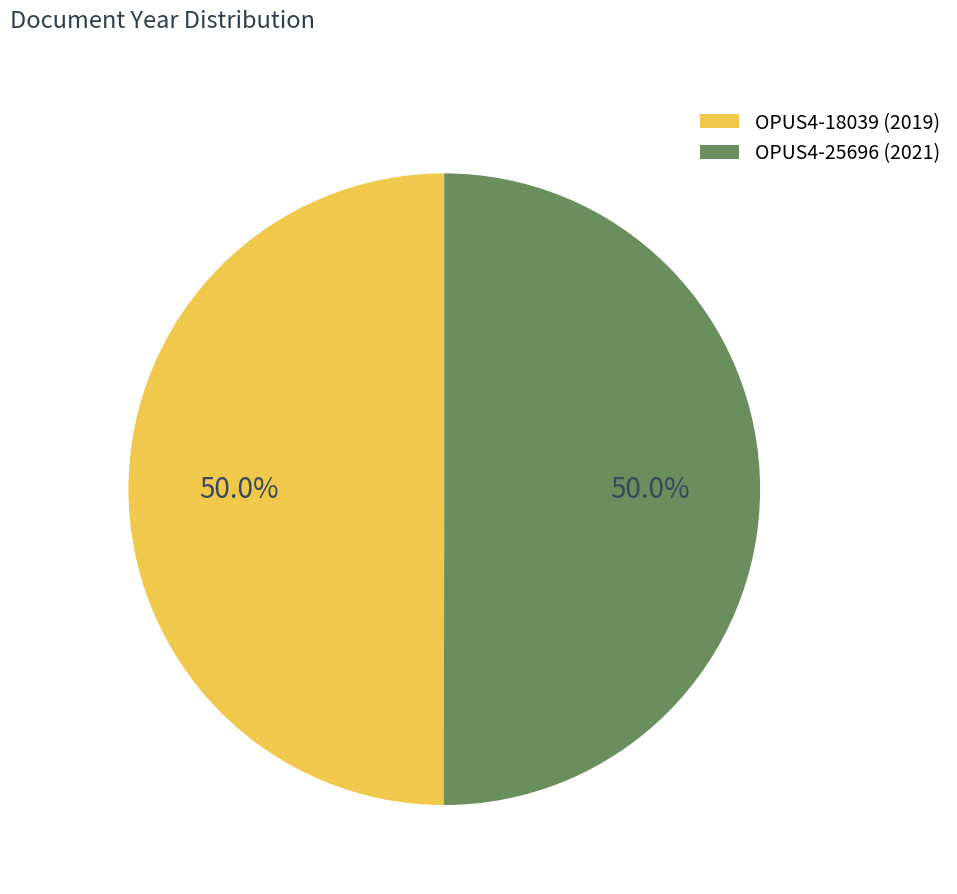

How many segments does this pie chart have?

2